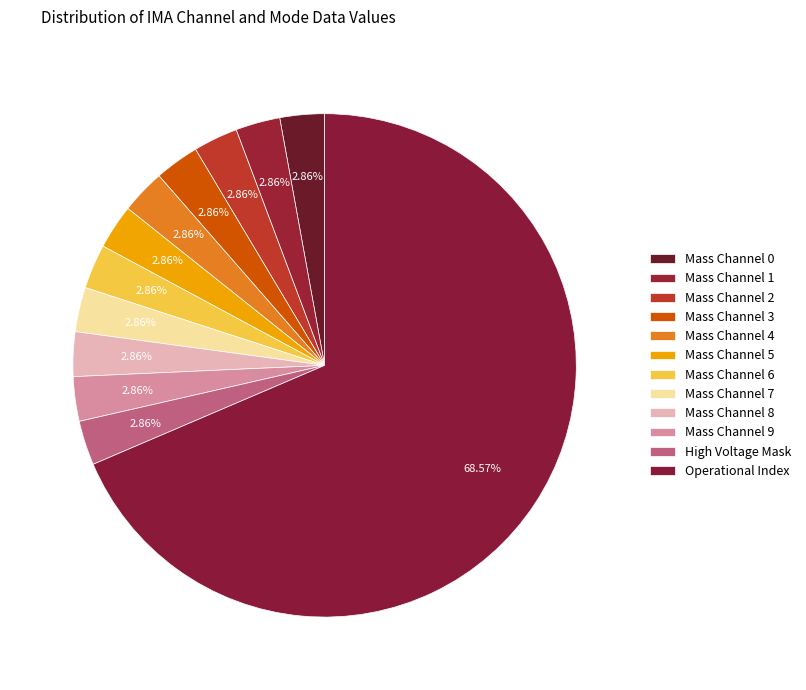

How many slices are in this pie chart?

12